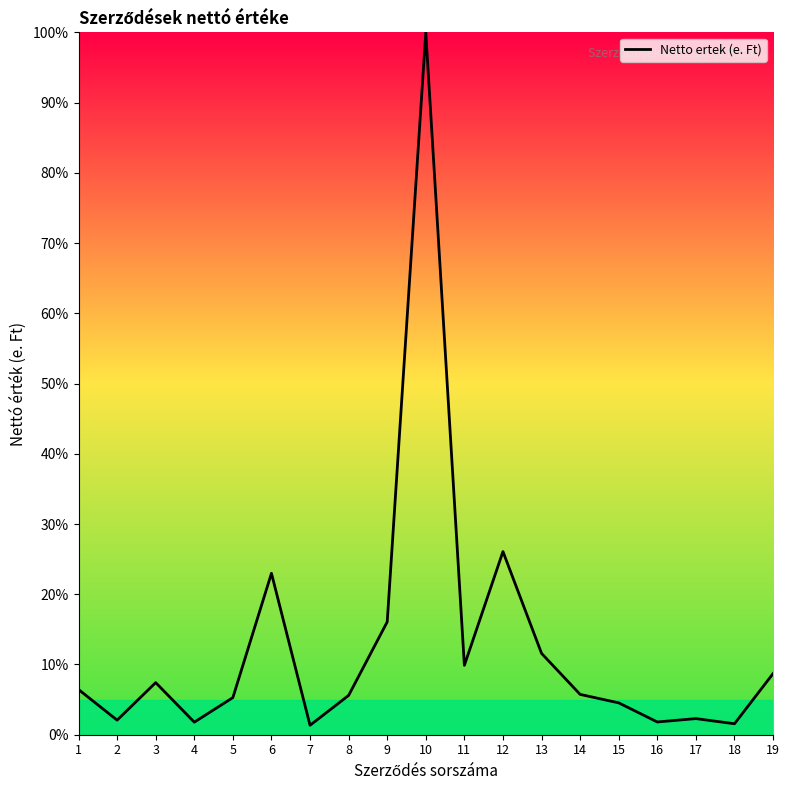

True or false: the data shows 1.8 at 4.

True